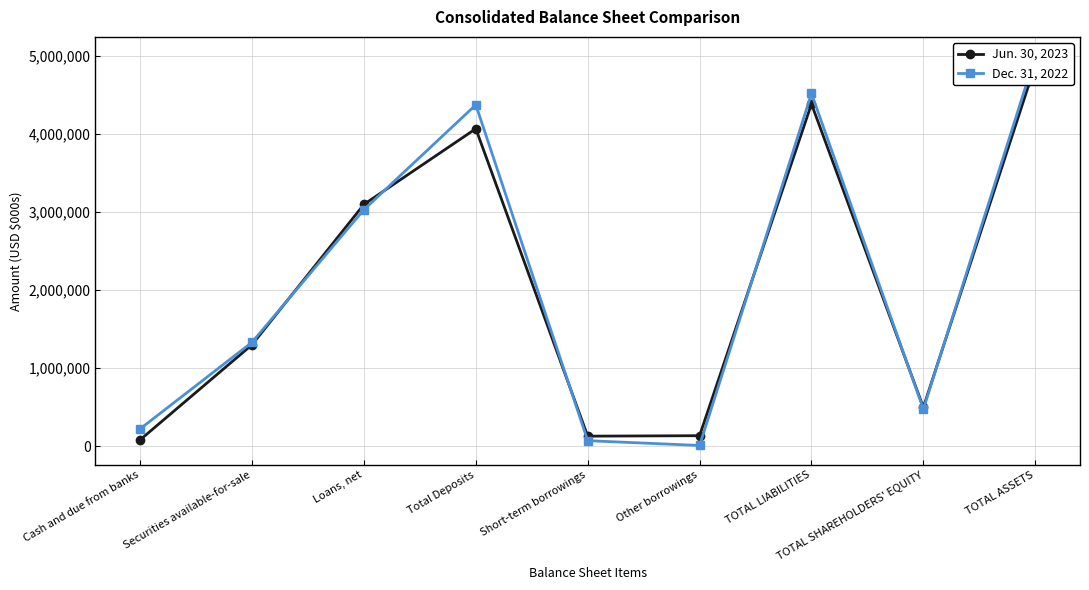

Which series has the largest total across all categories?

Dec. 31, 2022